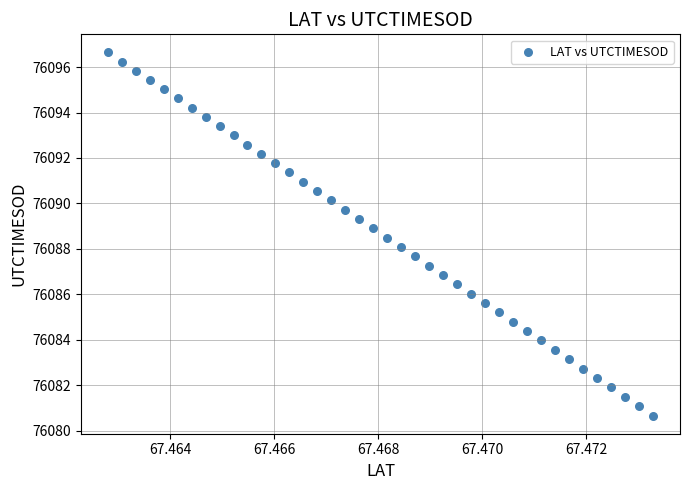

What is the range of Y values (max minus min)?

16.0